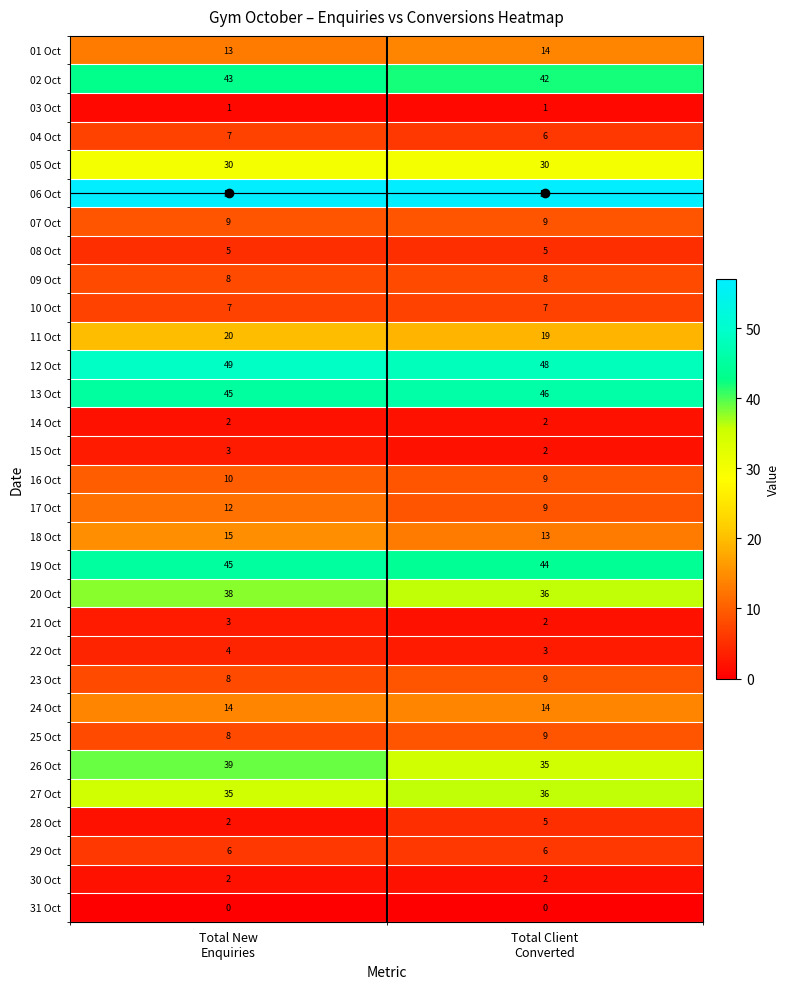

What is the sum of all 21 Oct values?

5